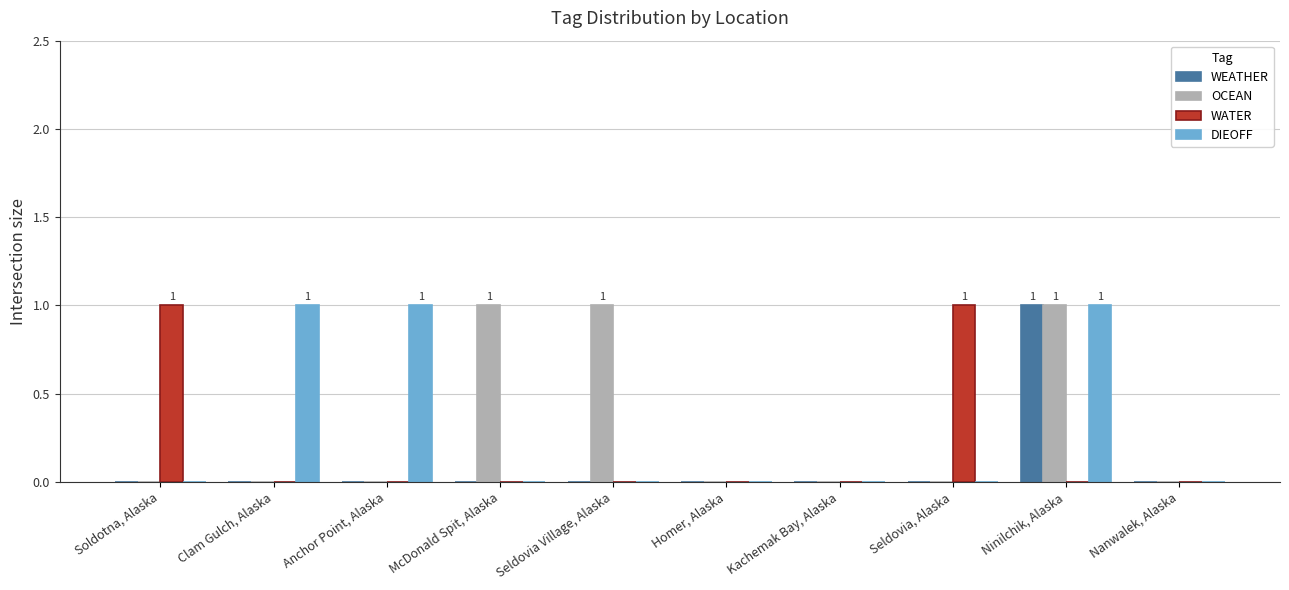

How many WATER values are between 0 and 1?

10